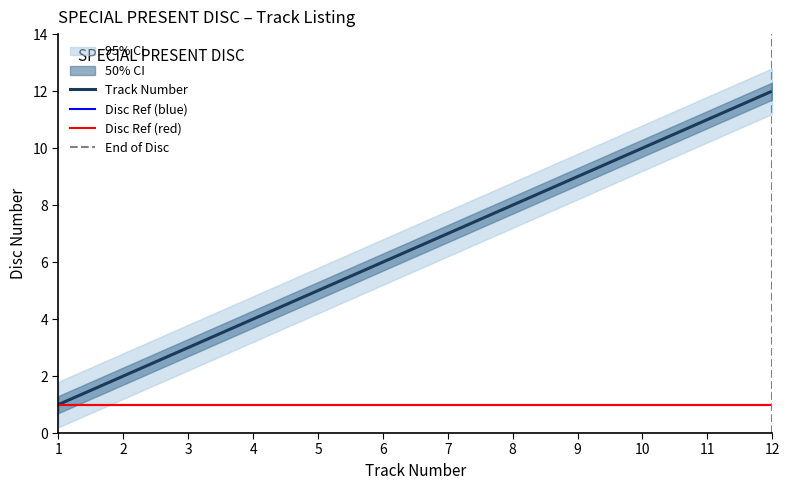

The Track Number series shows 9 at 9. True or false?

True